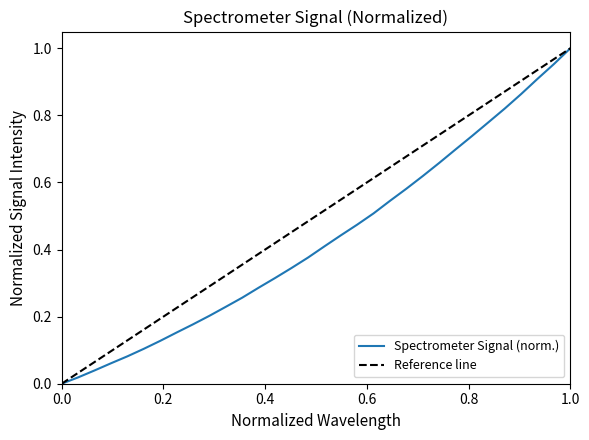

Does the chart have visible grid lines?

No